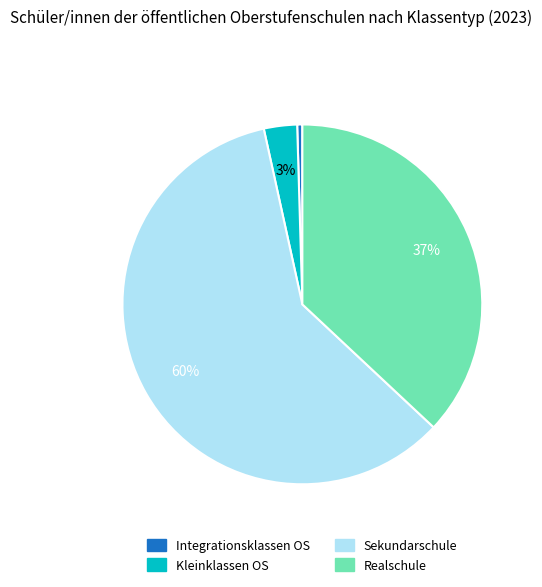

Does Kleinklassen OS represent more than half of the total?

No